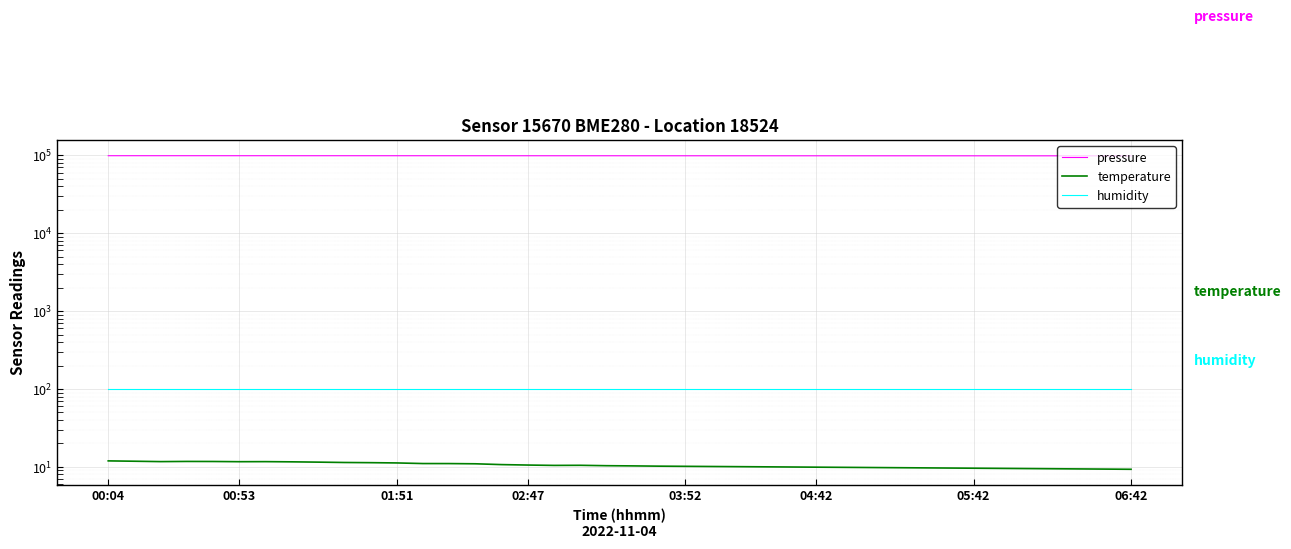

How many data points in temperature are less than 10?

14